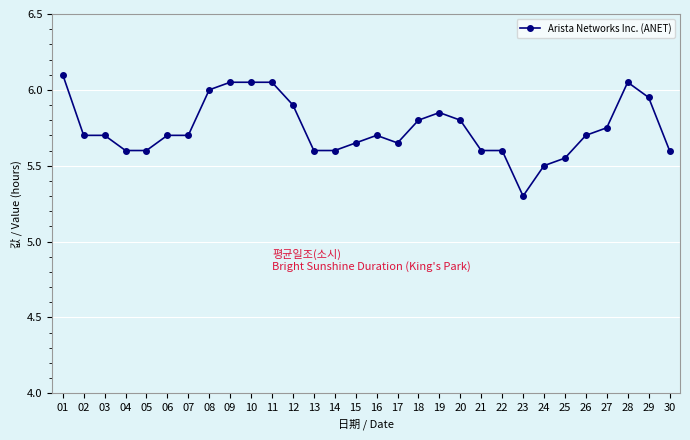

Between 27 and 14, which is larger?

27